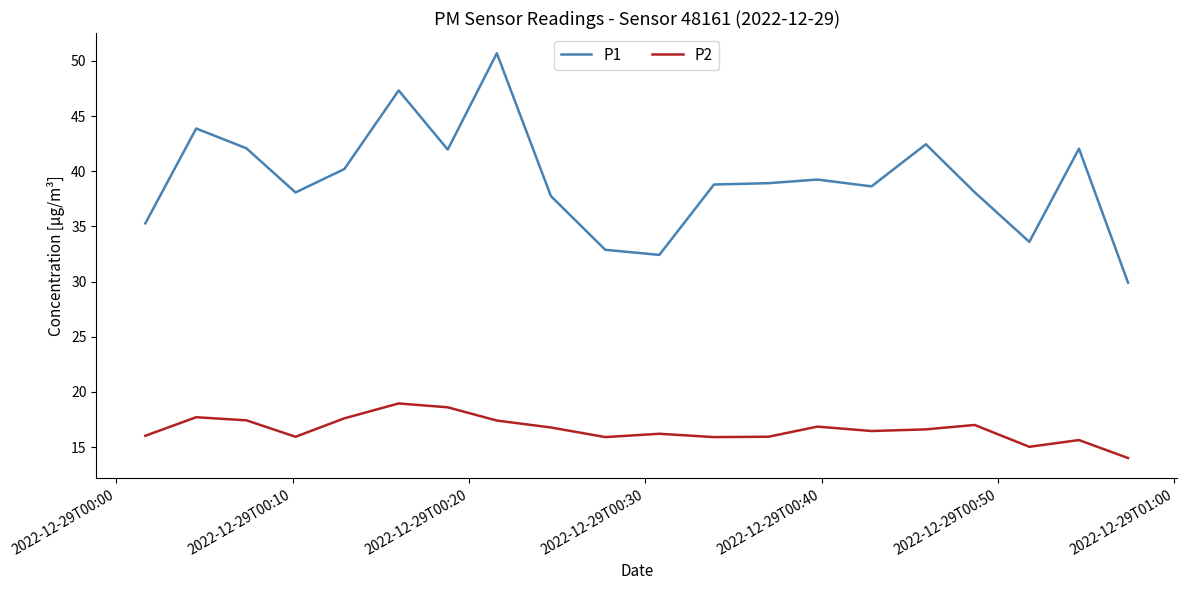

True or false: P1 and P2 intersect in this chart.

False